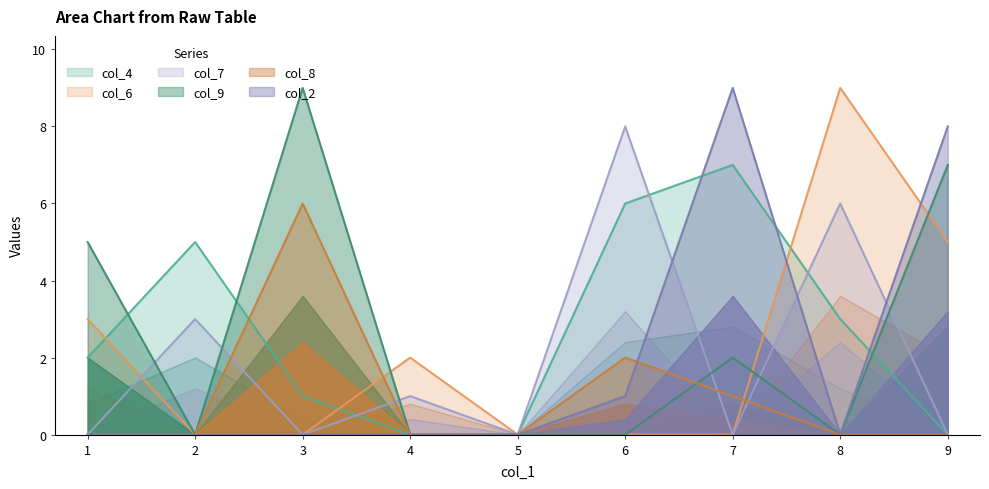

In col_8, how many points are higher than both neighbors (excluding endpoints)?

2